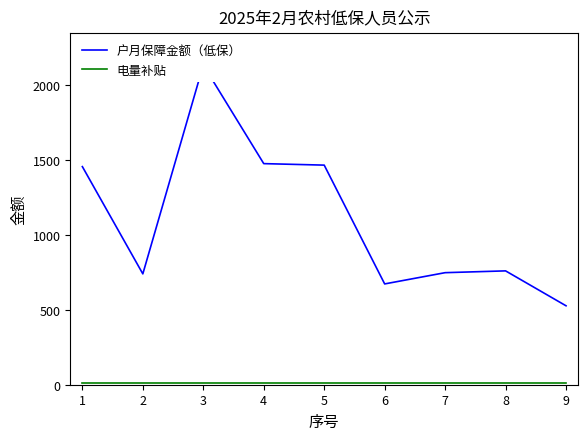

What is the value of the 电量补贴 point at the 6th from the left?

8.2